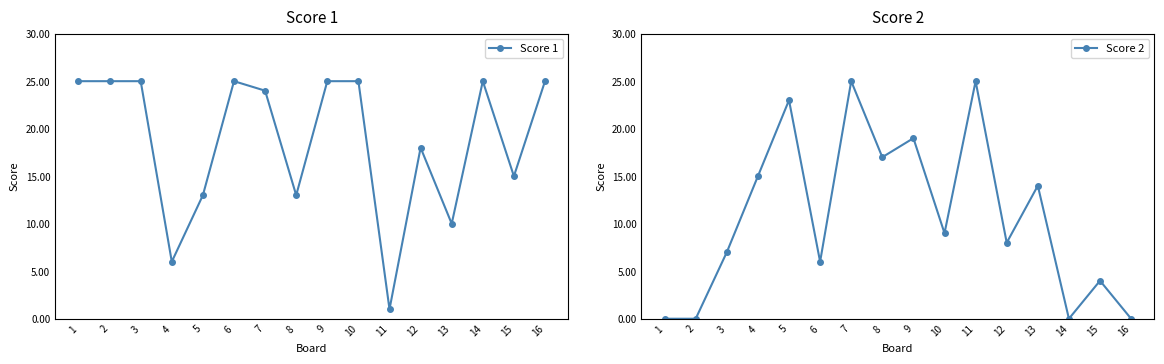

What is the difference between the second highest and minimum values in the Score 1 series?

24